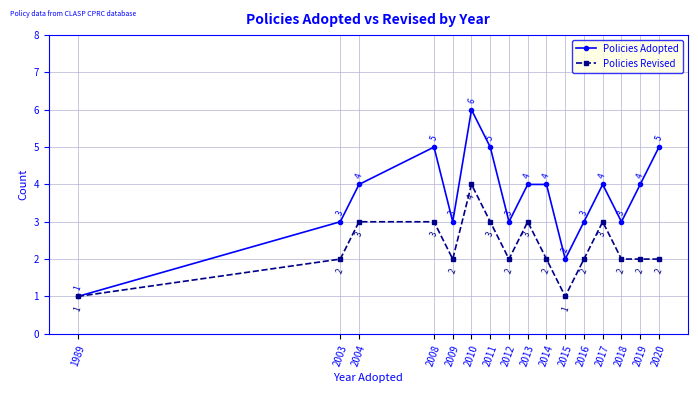

At which category is the sum across all series the highest?

2010